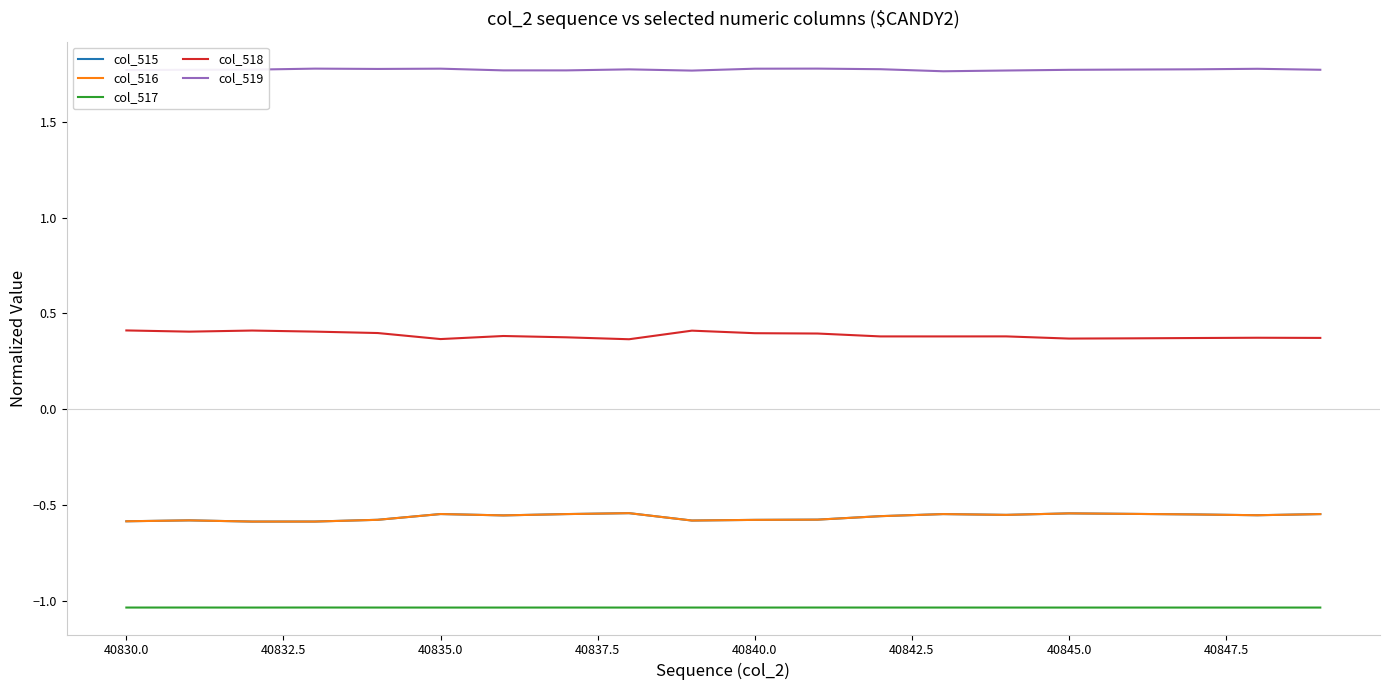

Which series has the largest total across all categories?

col_519